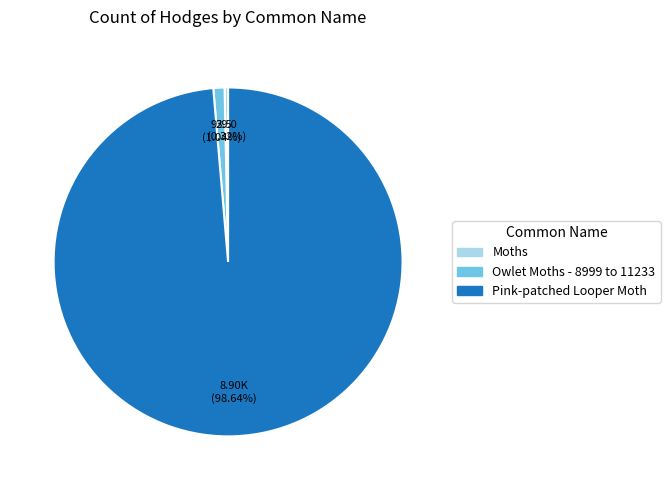

To the nearest percent, what is the difference between the Pink-patched Looper Moth and Owlet Moths - 8999 to 11233 slice percentages?

98%